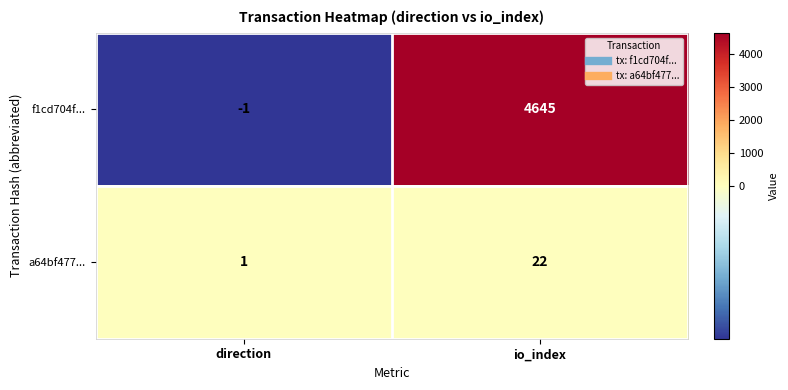

At how many categories does at least one series exceed 4620?

1